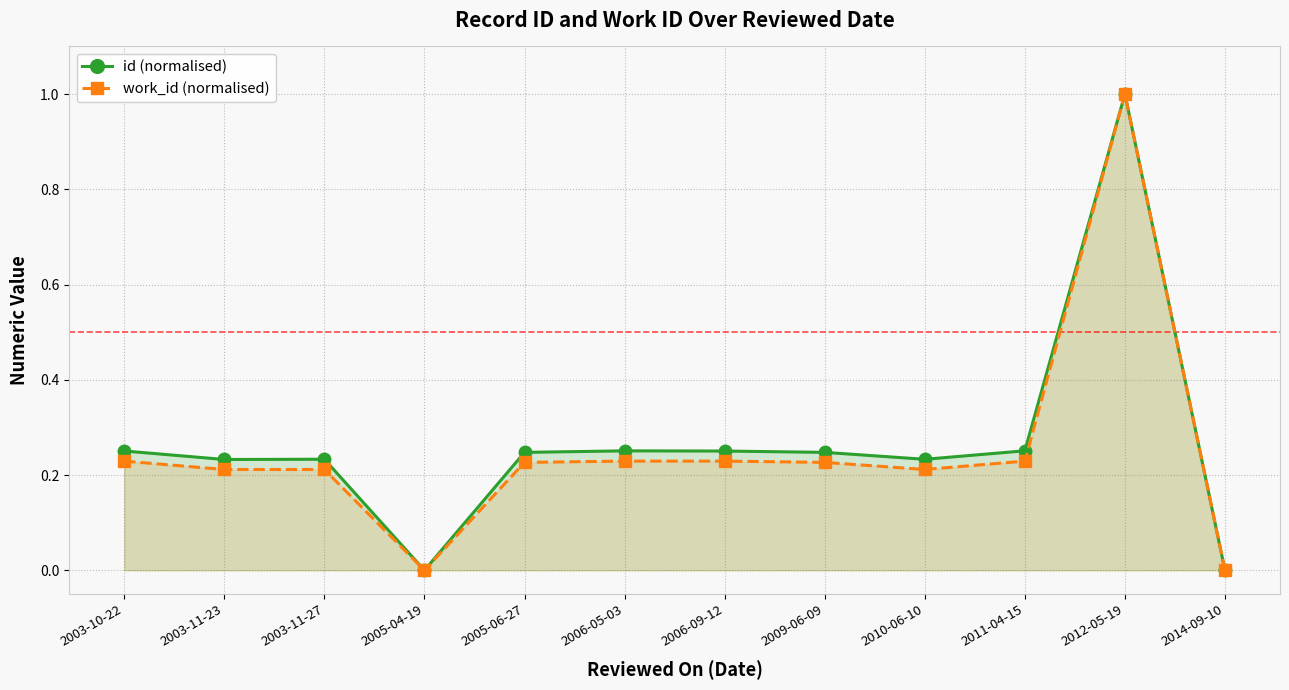

Which series has the largest total across all categories?

id (normalised)